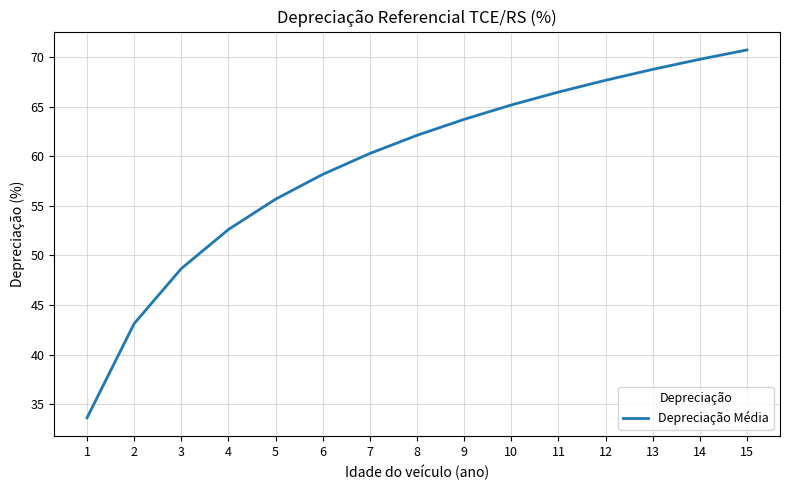

Is it true that the value at 10 is 65.2?

True